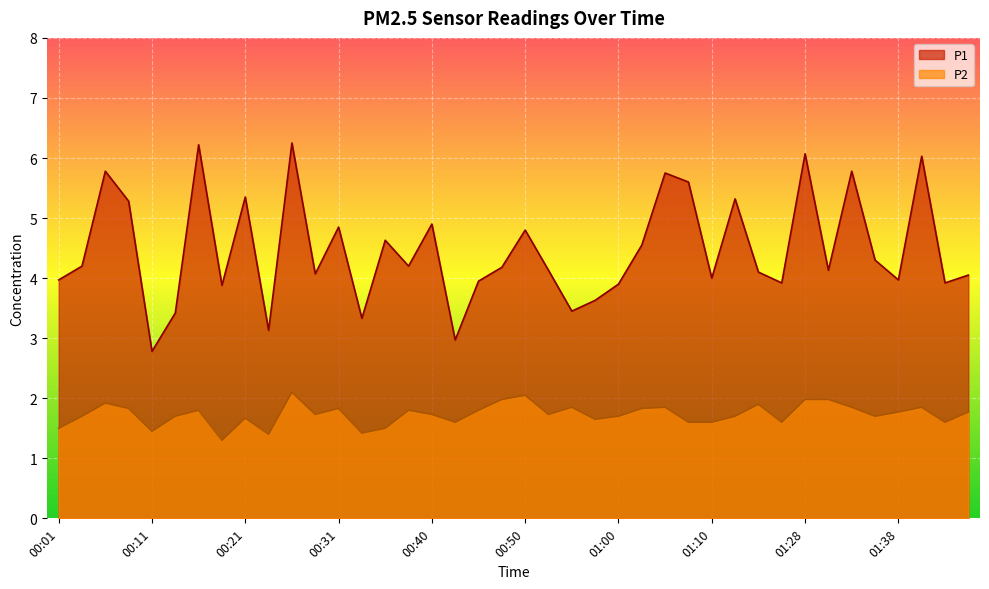

What is the greatest value displayed?

6.2